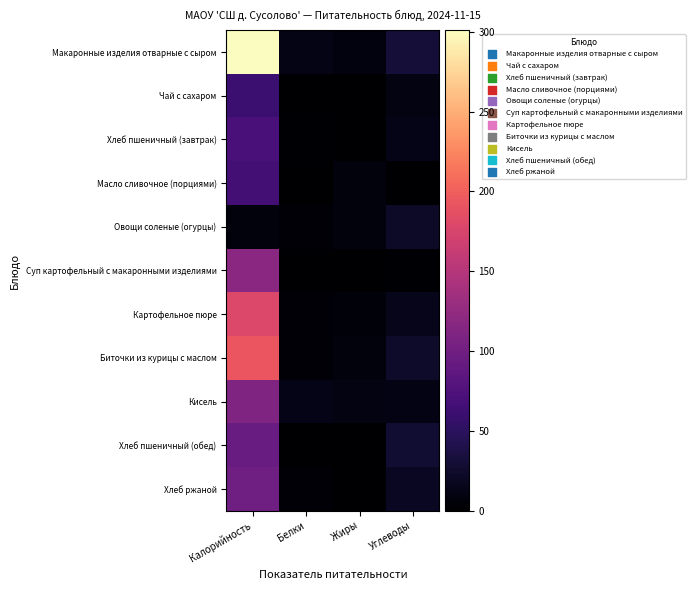

Between Белки and Жиры, which is larger?

Белки